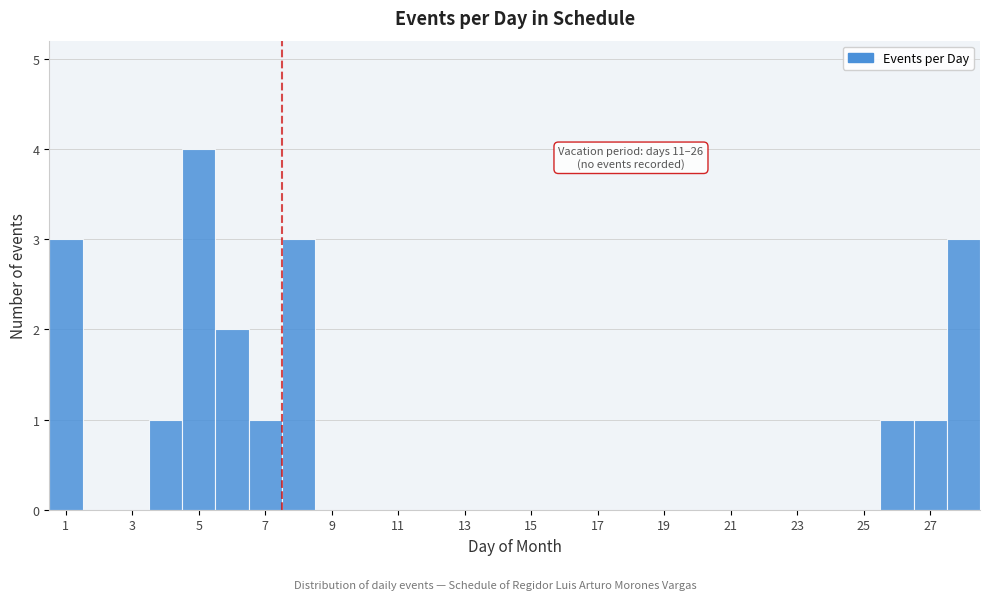

Which range on the x-axis has the tallest bar?

4.5 to 5.5